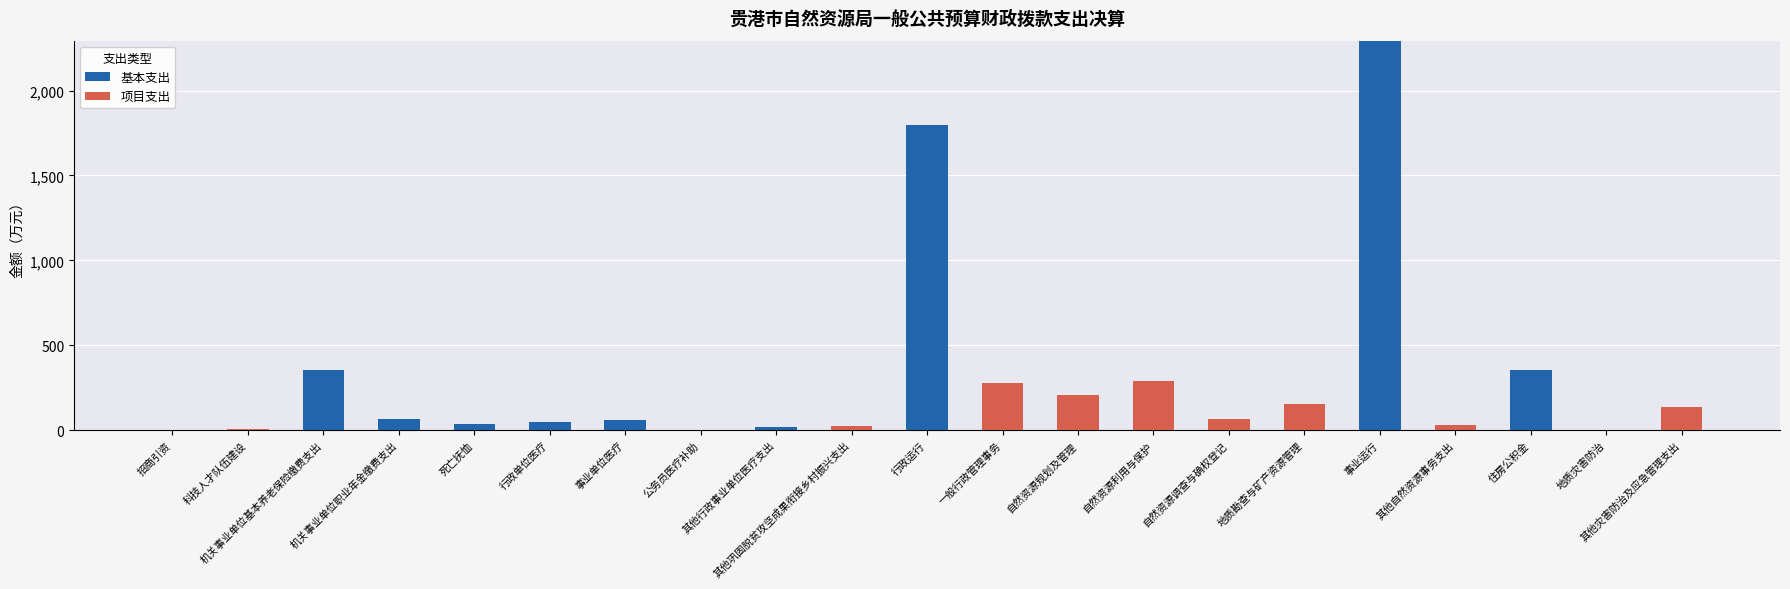

What is the sum of all 基本支出 values?

5026.0